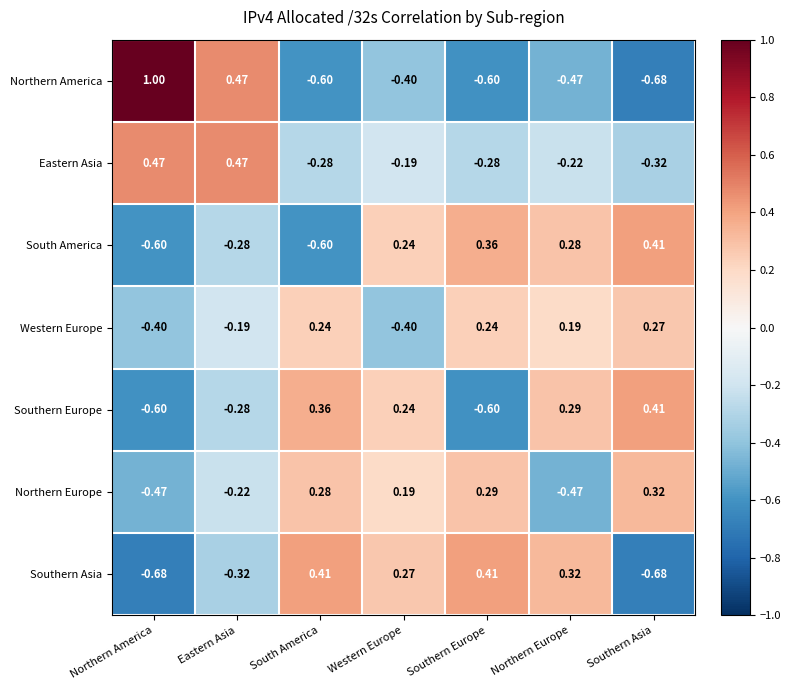

Where is Southern Europe nearest to the value 0?

Western Europe